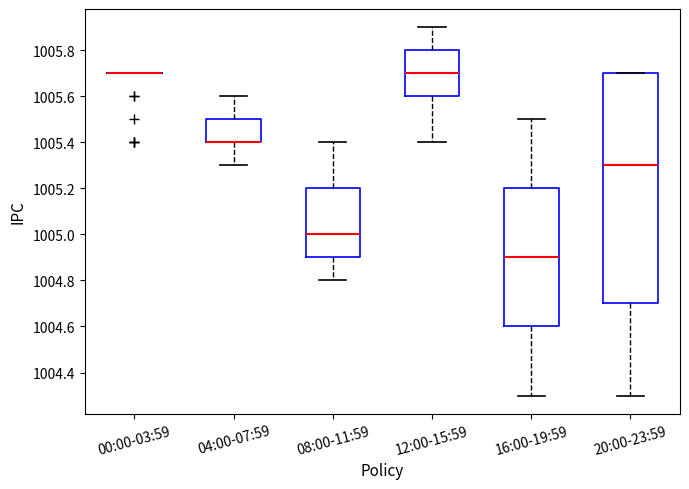

Reading left to right, read every box against the y-axis: the position of its median line, the range the box covers, and the ends of its whiskers. The values are not printed on the chart, so give them approximately, as read against the axis.

00:00-03:59: box collapsed to a line at 1005.7, whiskers 1005.7 to 1005.7
04:00-07:59: median 1005.4 (drawn on the box's lower edge), box 1005.4 to 1005.5, whiskers 1005.3 to 1005.6
08:00-11:59: median 1005.0, box 1004.9 to 1005.2, whiskers 1004.8 to 1005.4
12:00-15:59: median 1005.7, box 1005.6 to 1005.8, whiskers 1005.4 to 1005.9
16:00-19:59: median 1004.9, box 1004.6 to 1005.2, whiskers 1004.3 to 1005.5
20:00-23:59: median 1005.3, box 1004.7 to 1005.7, whiskers 1004.3 to 1005.7